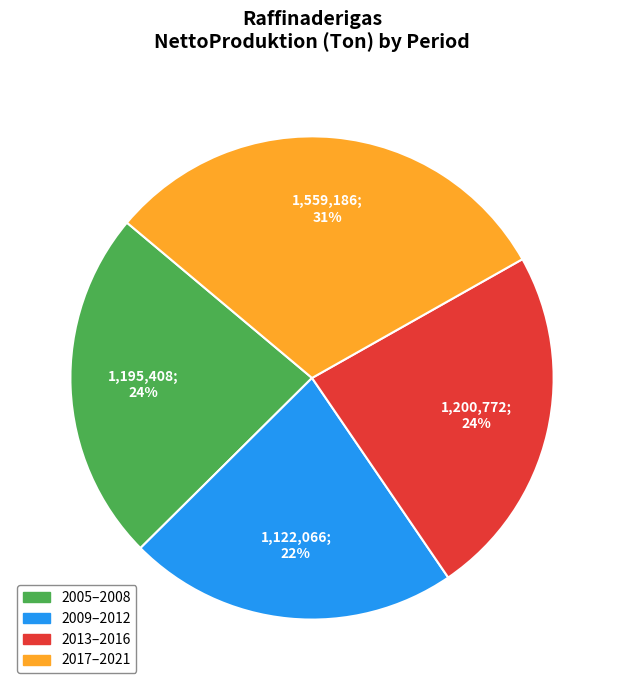

To the nearest percent, what is the difference between the largest and smallest slice percentages?

9%